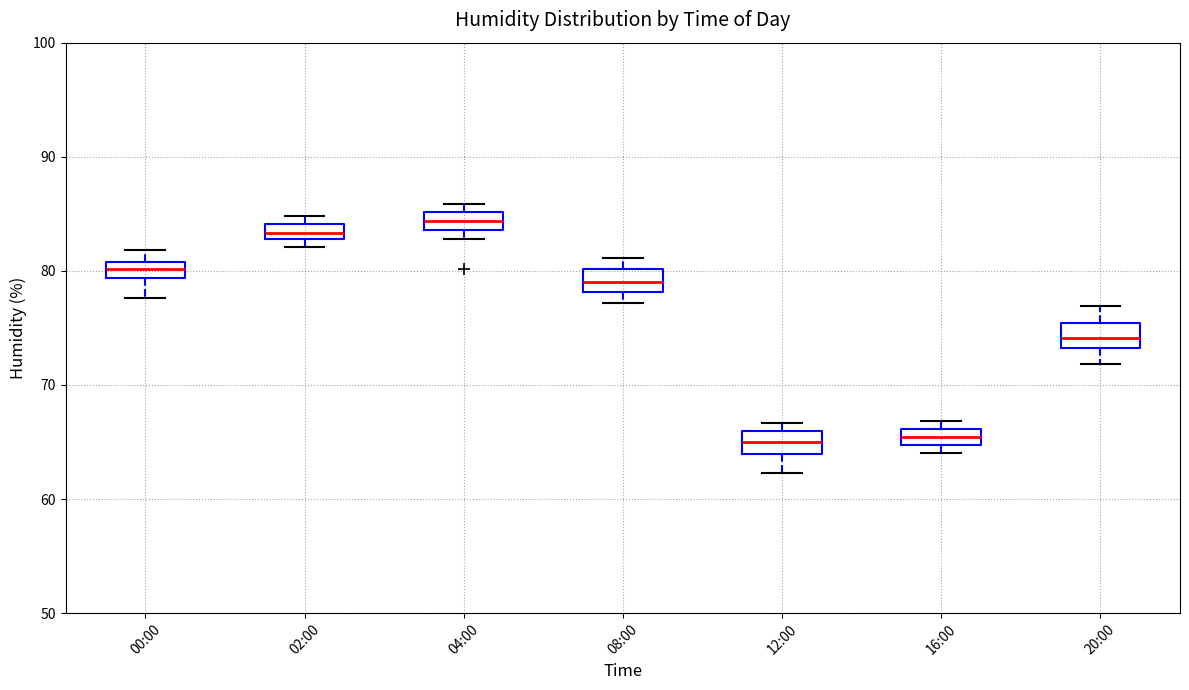

Which box has the highest median line?

04:00